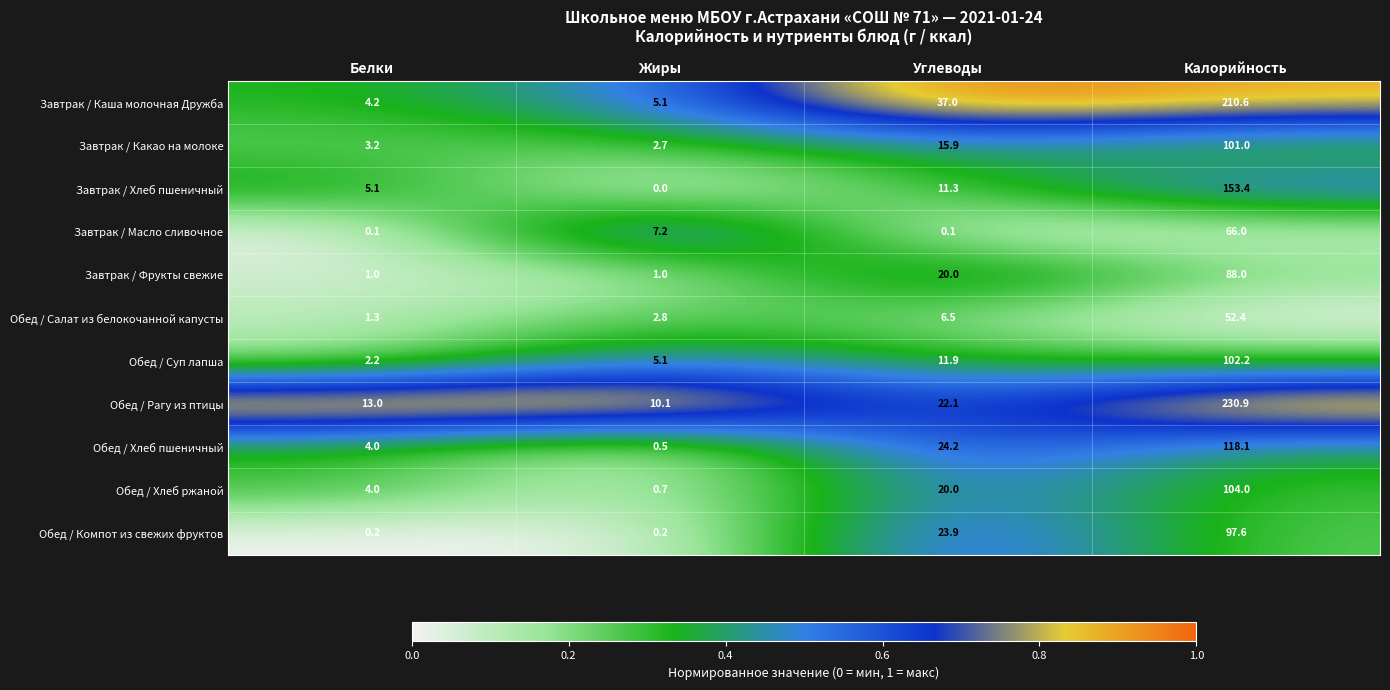

List the series in order of their peak value, highest first.

Обед / Рагу из птицы, Завтрак / Каша молочная Дружба, Завтрак / Хлеб пшеничный, Обед / Хлеб пшеничный, Обед / Хлеб ржаной, Обед / Суп лапша, Завтрак / Какао на молоке, Обед / Компот из свежих фруктов, Завтрак / Фрукты свежие, Завтрак / Масло сливочное, Обед / Салат из белокочанной капусты